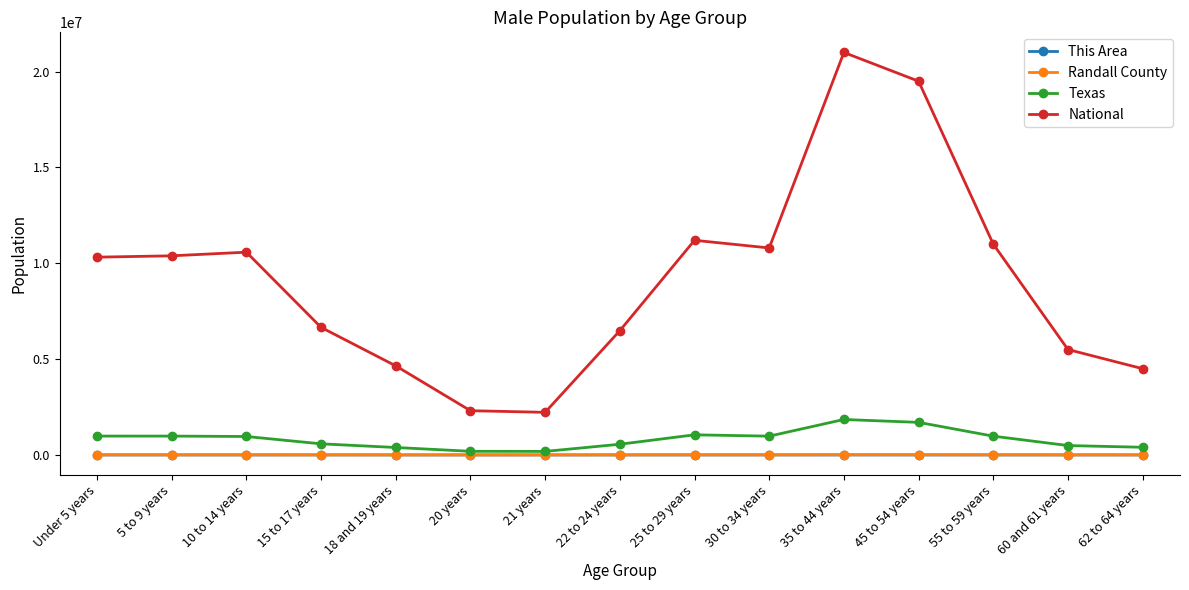

What position from the right is 22 to 24 years?

8